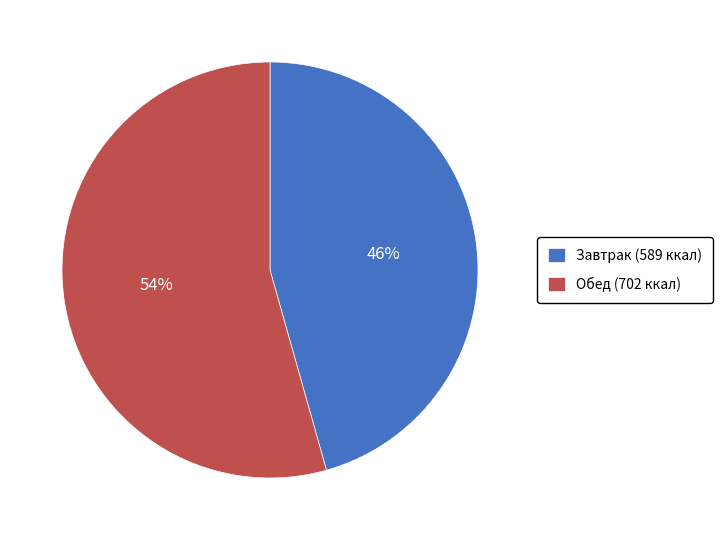

Do Обед (702 ккал) and Завтрак (589 ккал) together represent more than half of the pie?

Yes